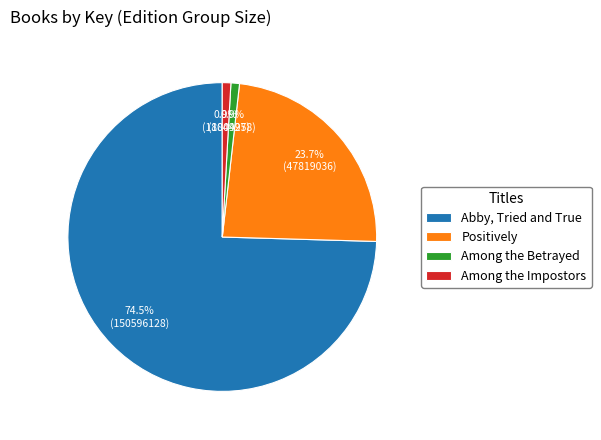

Does any single category account for the majority?

Yes